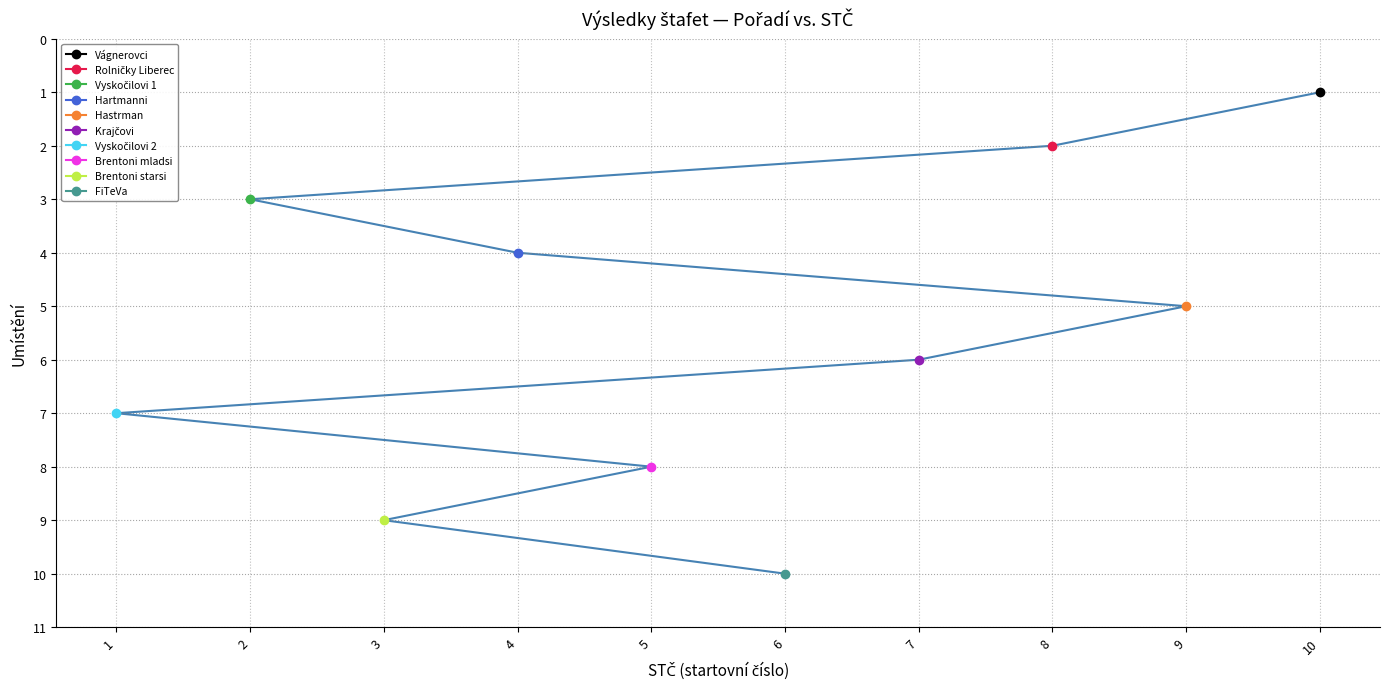

Is it true that the value at 7 is 6?

True